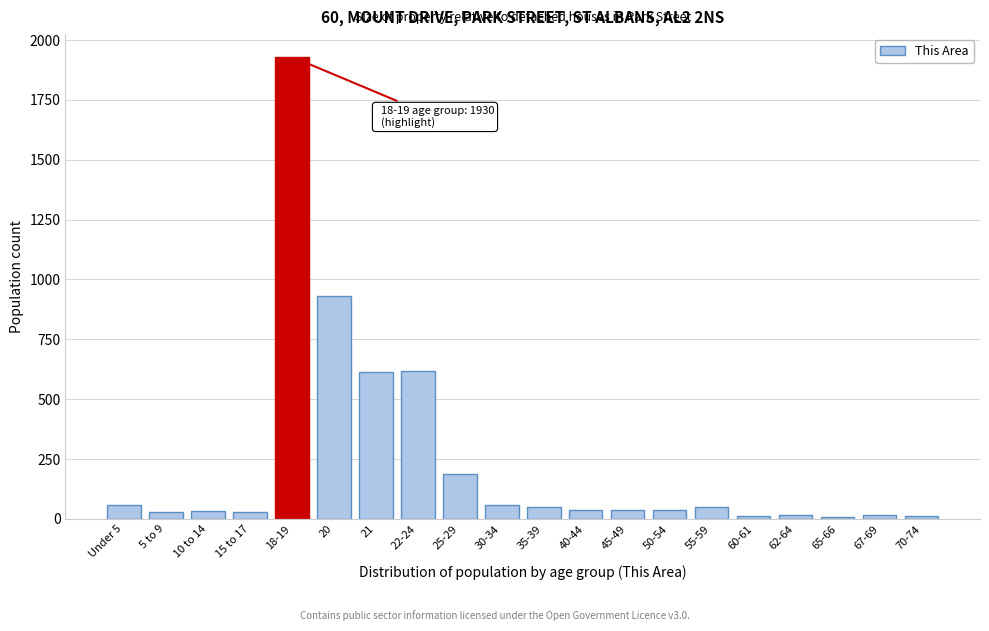

What is the change in value from 18-19 to 30-34?

-1871